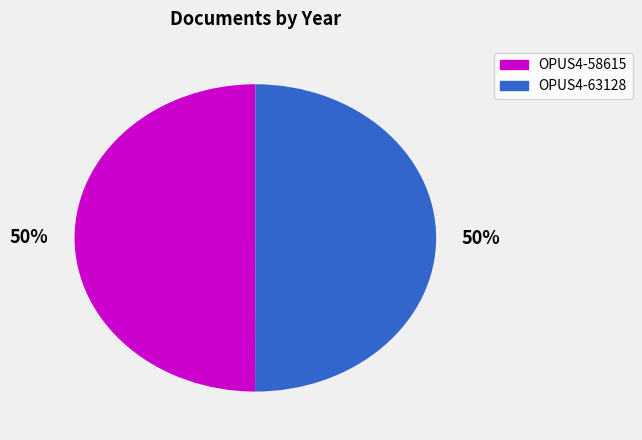

To the nearest percent, what is the average slice percentage?

50%